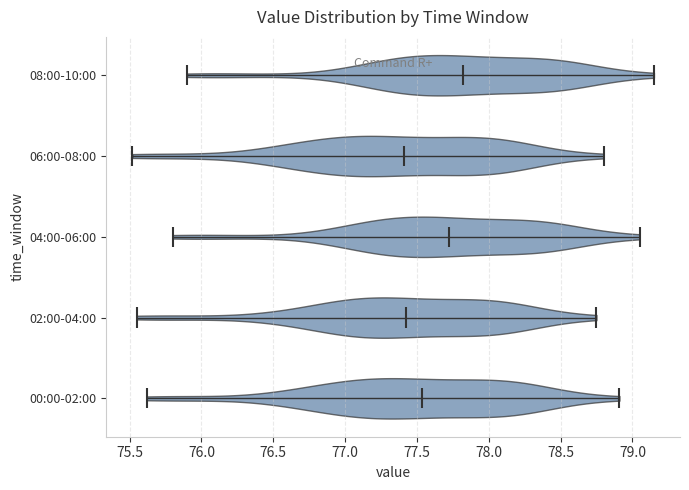

Reading bottom to top, read every violin against the x-axis: where its median line is, and the lowest and highest points it reaches. The values are not printed on the chart, so give them approximately, as read against the axis.

00:00-02:00: median line 77.55, lowest point 75.60, highest point 78.90
02:00-04:00: median line 77.45, lowest point 75.55, highest point 78.75
04:00-06:00: median line 77.70, lowest point 75.80, highest point 79.05
06:00-08:00: median line 77.40, lowest point 75.50, highest point 78.80
08:00-10:00: median line 77.80, lowest point 75.90, highest point 79.15